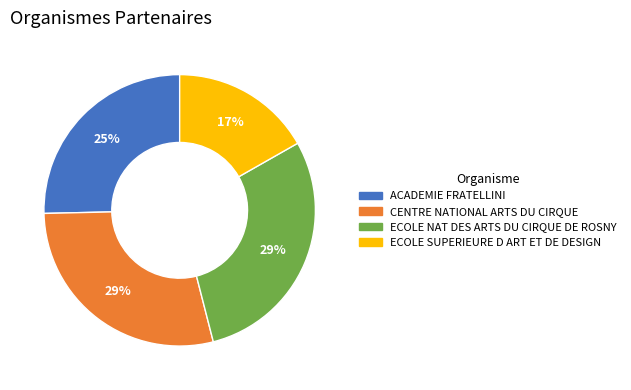

How many slices are in this pie chart?

4